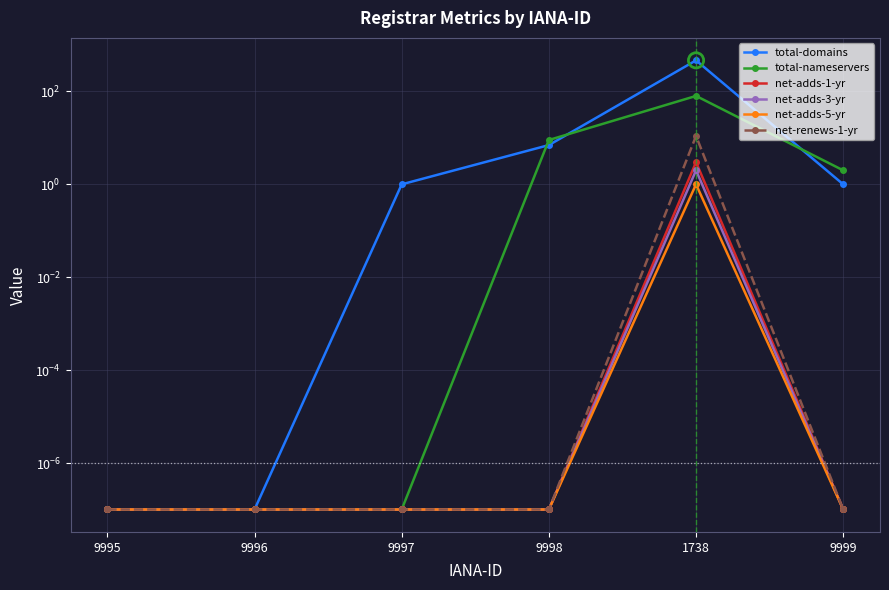

At which category is the sum across all series the highest?

1738